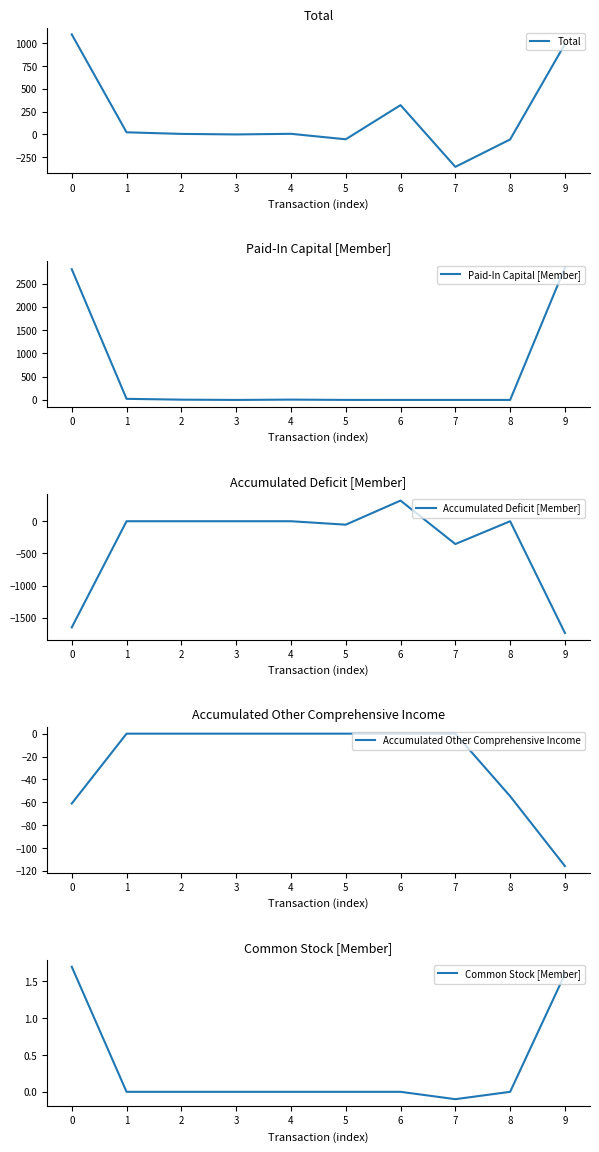

Is this an area chart (filled region under the line)?

No